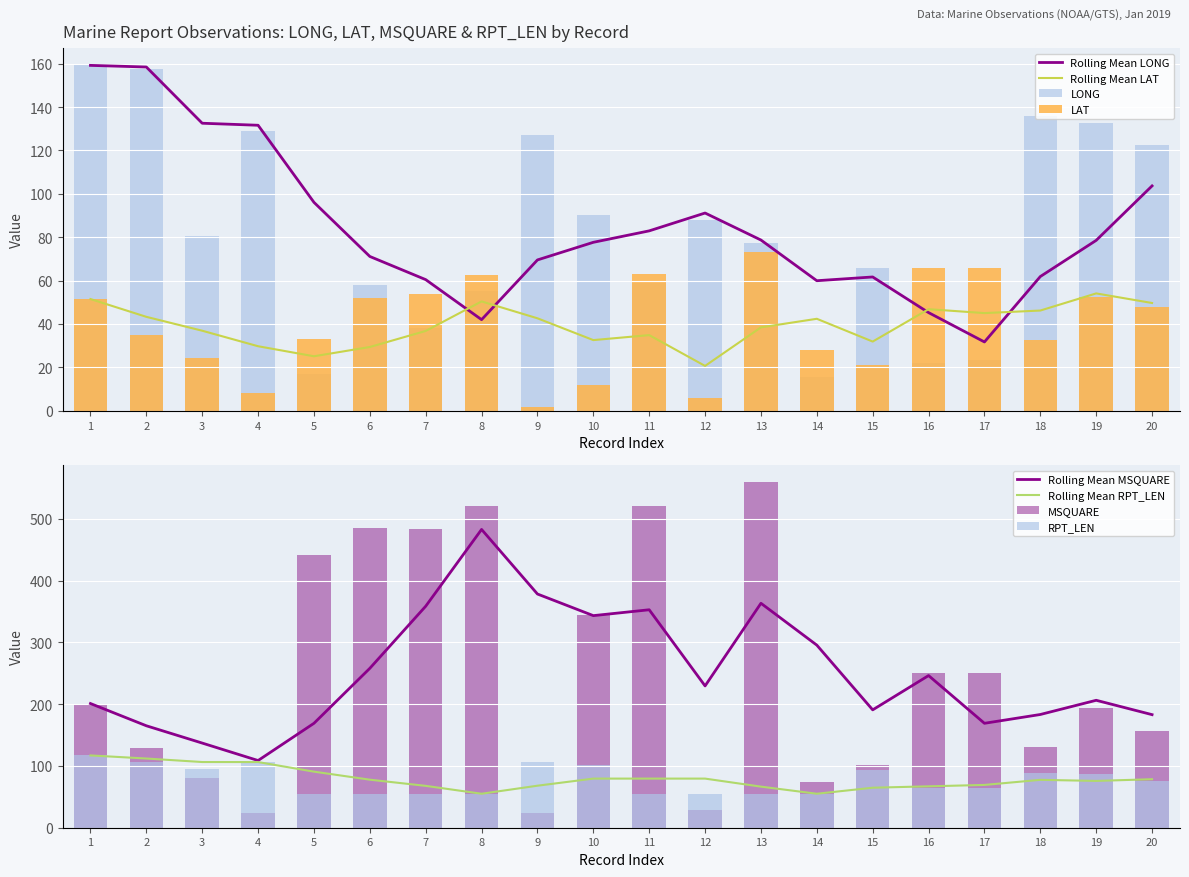

At how many categories does at least one series exceed 405?

6